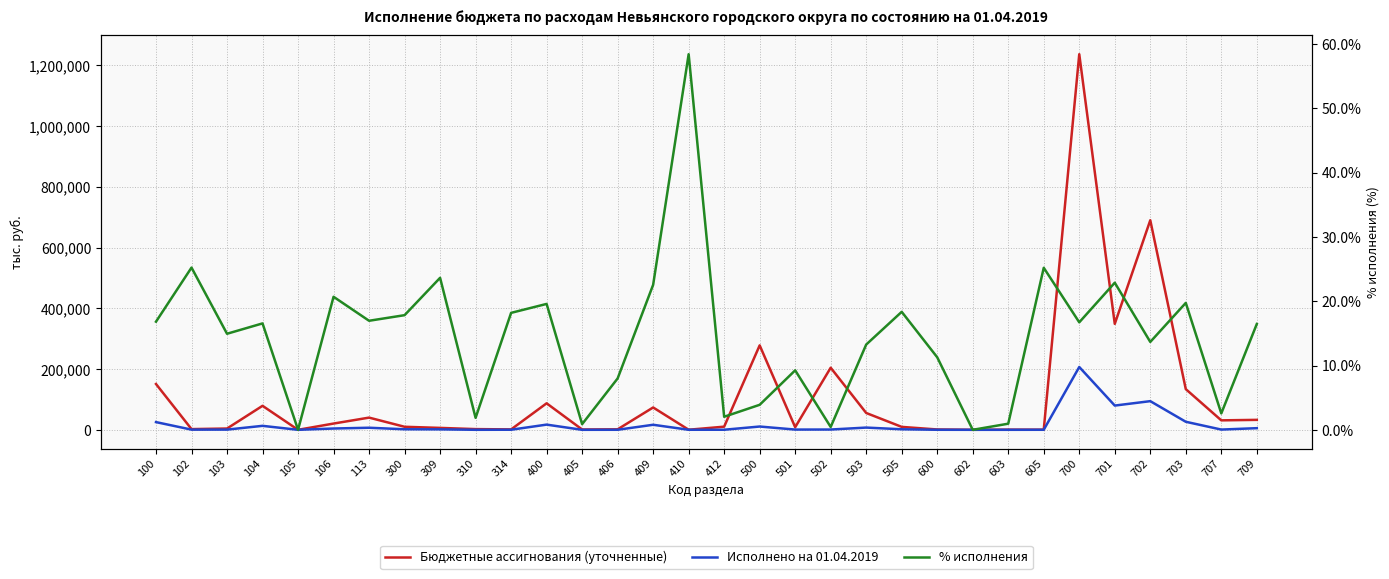

True or false: Бюджетные ассигнования (уточненные) and Исполнено на 01.04.2019 cross at least once.

False